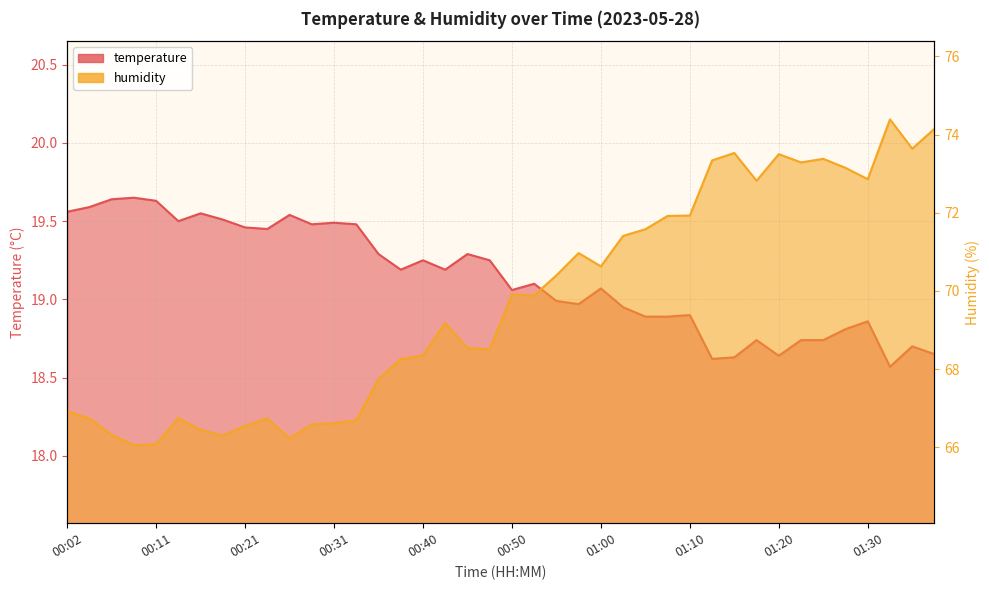

What is the total value across all series at 00:11?

85.7